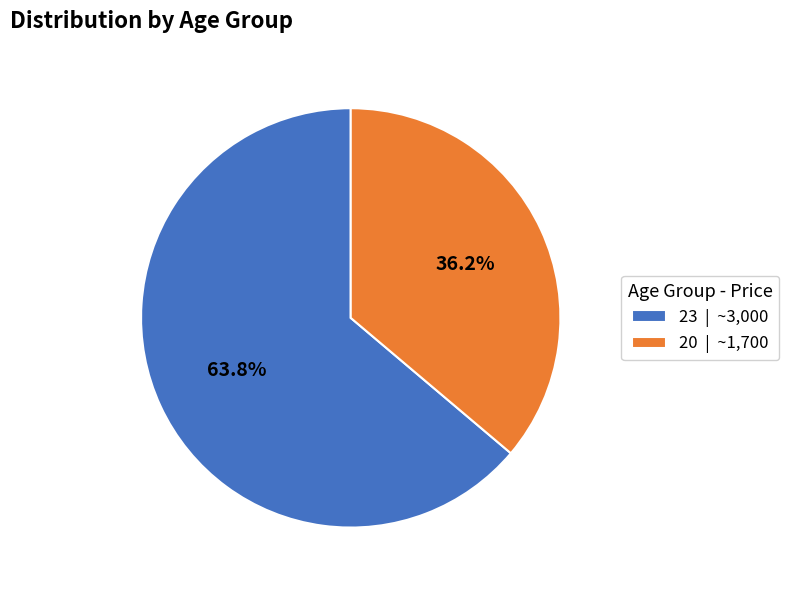

Is it true that 23 is 58% of the pie?

False